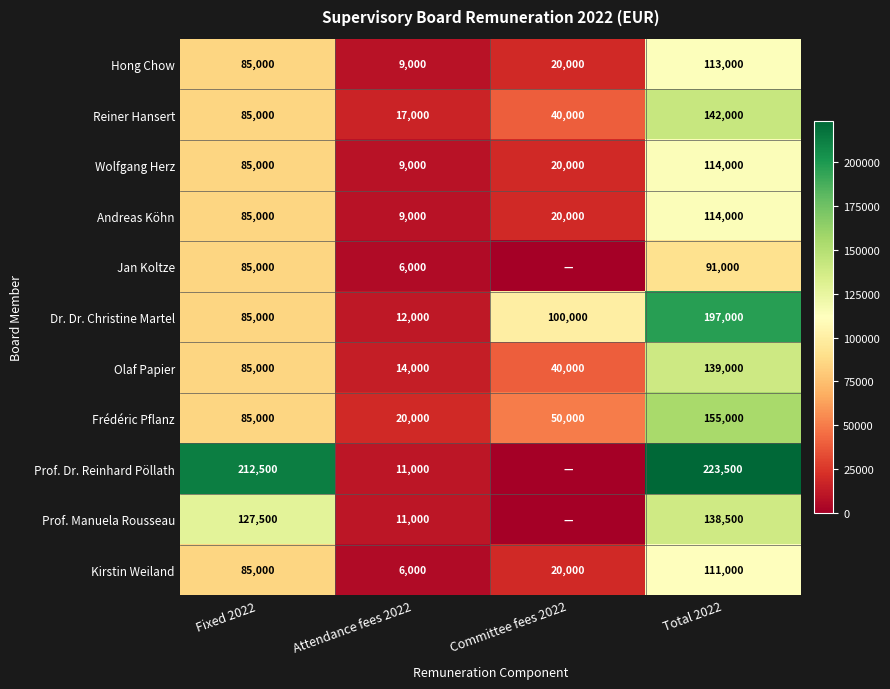

Rank the categories by Hong Chow value from lowest to highest.

Attendance fees 2022, Committee fees 2022, Fixed 2022, Total 2022